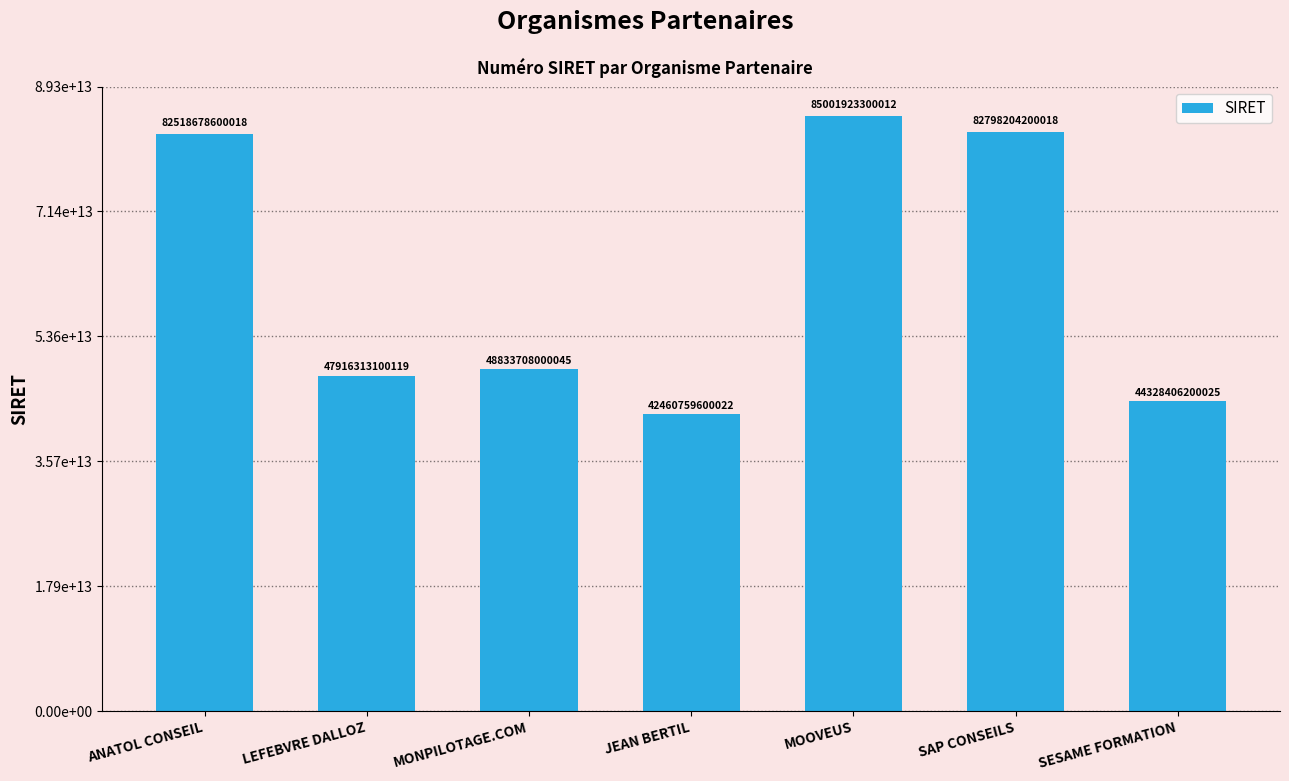

Are the bars horizontal?

No